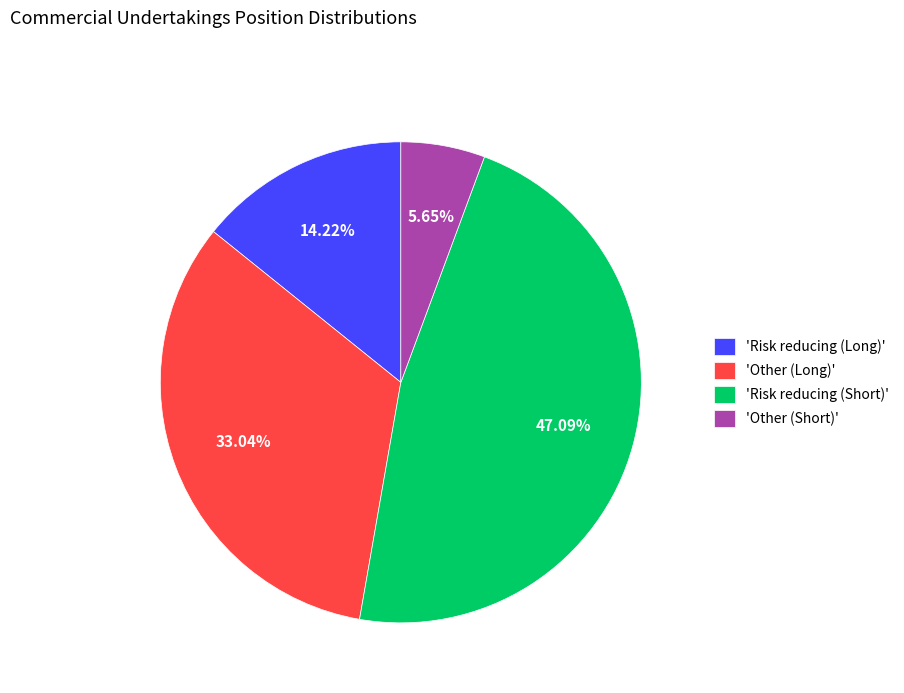

How many slices are in this pie chart?

4